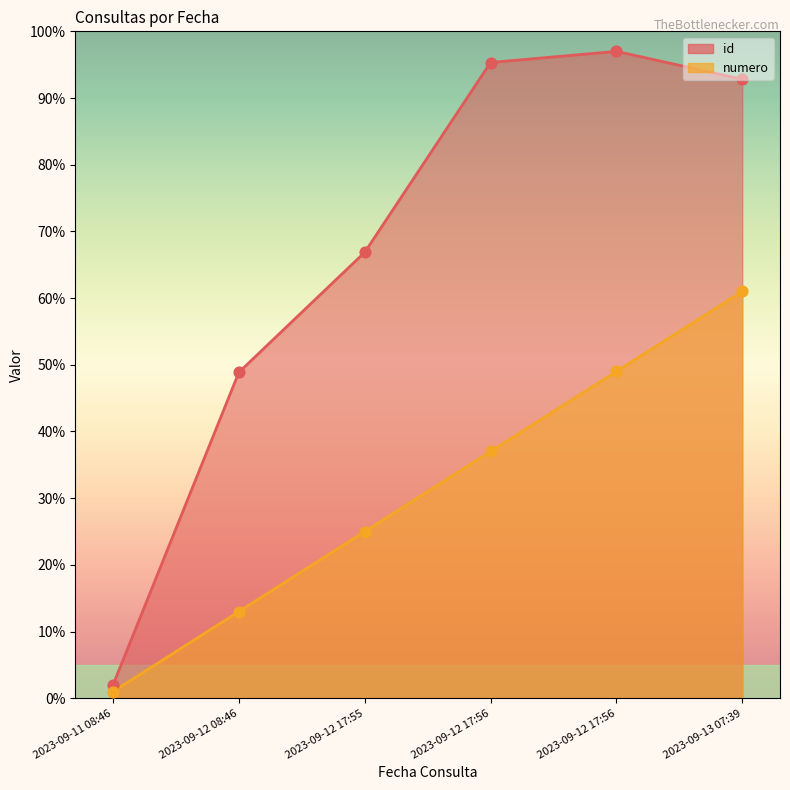

At which category is the sum across all series the highest?

2023-09-13 07:39